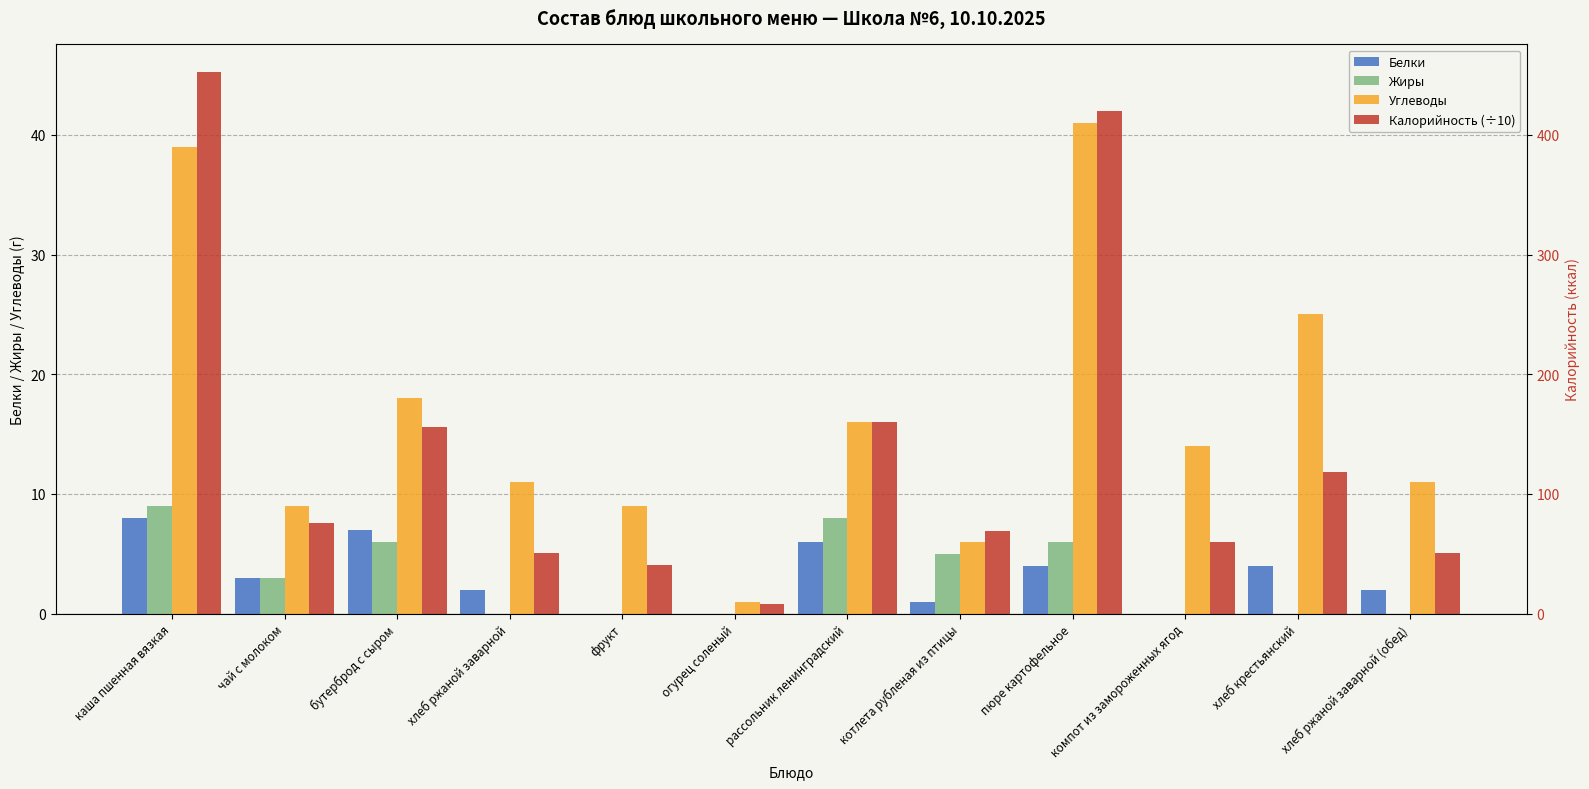

What is the difference between the second highest and minimum values in the Белки series?

7.0